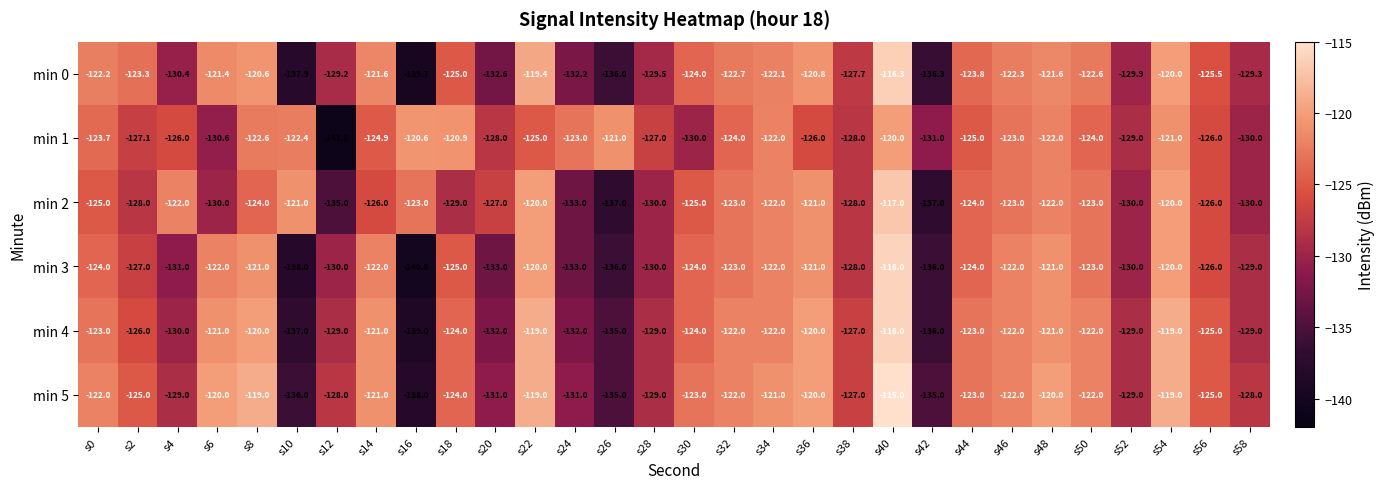

What is the approximate value of min 1 at s2?

-127.1